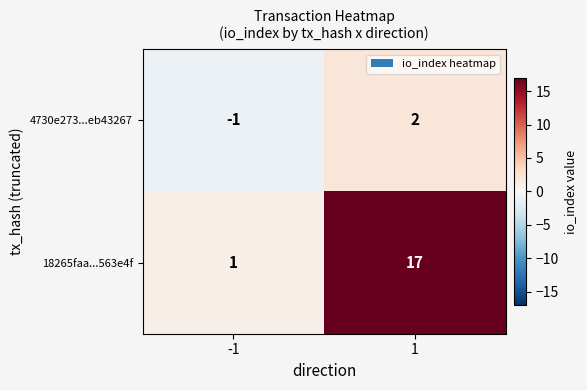

What is the difference between the highest and lowest values at -1?

2